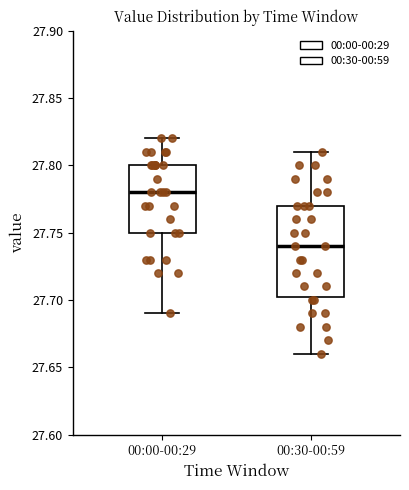

Where does the median line of the box for 00:30-00:59 sit on the y-axis? The values are not printed on the chart, so give them approximately, as read against the axis.

27.740